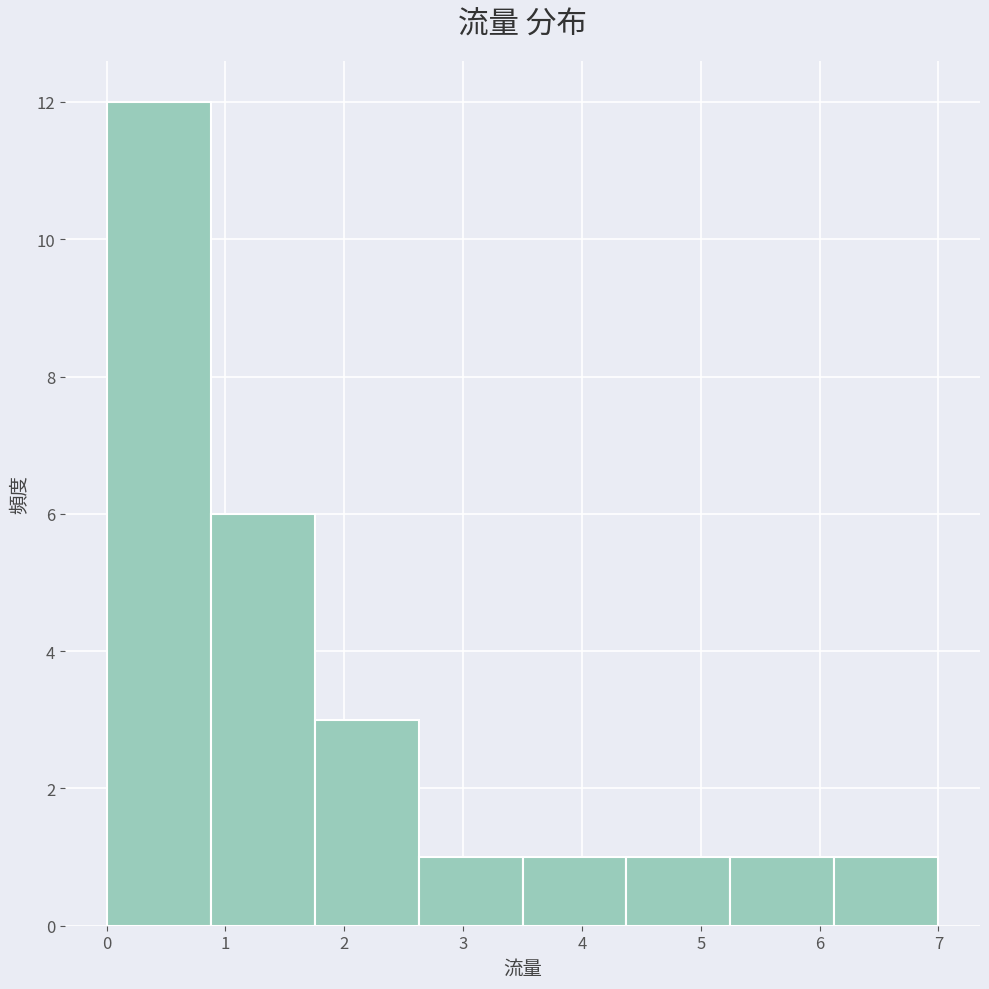

Which range on the x-axis has the tallest bar?

0.0 to 0.9